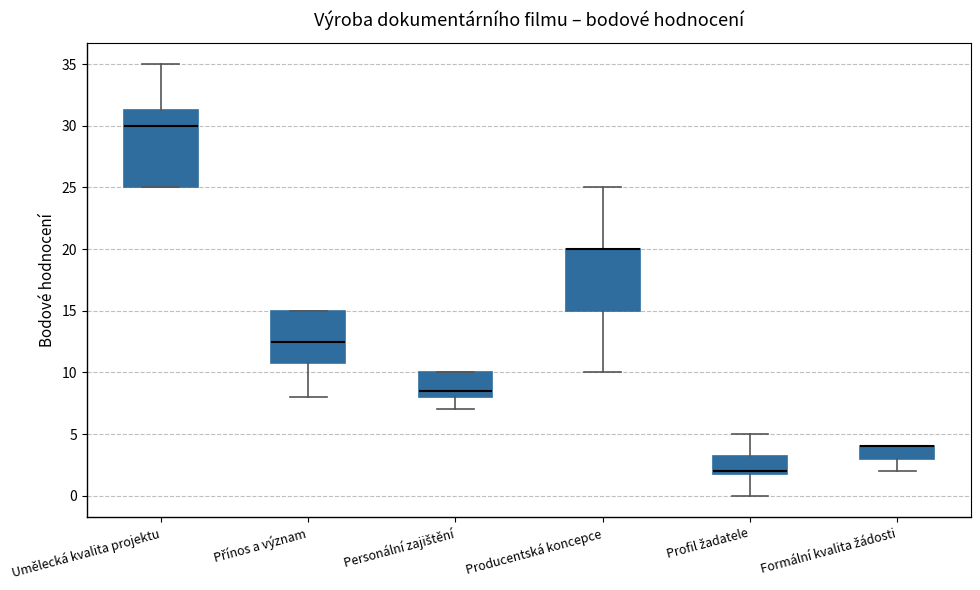

Reading left to right, read every box against the y-axis: the position of its median line, the range the box covers, and the ends of its whiskers. The values are not printed on the chart, so give them approximately, as read against the axis.

Umělecká kvalita projektu: median 30.0, box 25.0 to 31.5, whiskers 25.0 to 35.0
Přínos a význam: median 12.5, box 11.0 to 15.0, whiskers 8.0 to 15.0
Personální zajištění: median 8.5, box 8.0 to 10.0, whiskers 7.0 to 10.0
Producentská koncepce: median 20.0 (drawn on the box's upper edge), box 15.0 to 20.0, whiskers 10.0 to 25.0
Profil žadatele: median 2.0 (just above the box's lower edge), box 2.0 to 3.5, whiskers 0.0 to 5.0
Formální kvalita žádosti: median 4.0 (drawn on the box's upper edge), box 3.0 to 4.0, whiskers 2.0 to 4.0